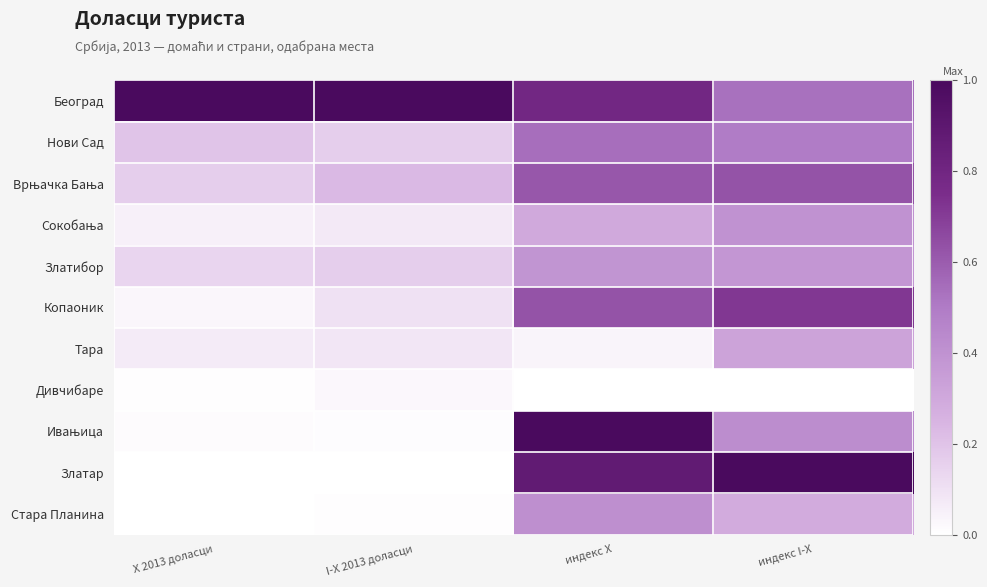

Between X 2013 доласци and индекс I-X, which series saw the biggest shift?

Златар